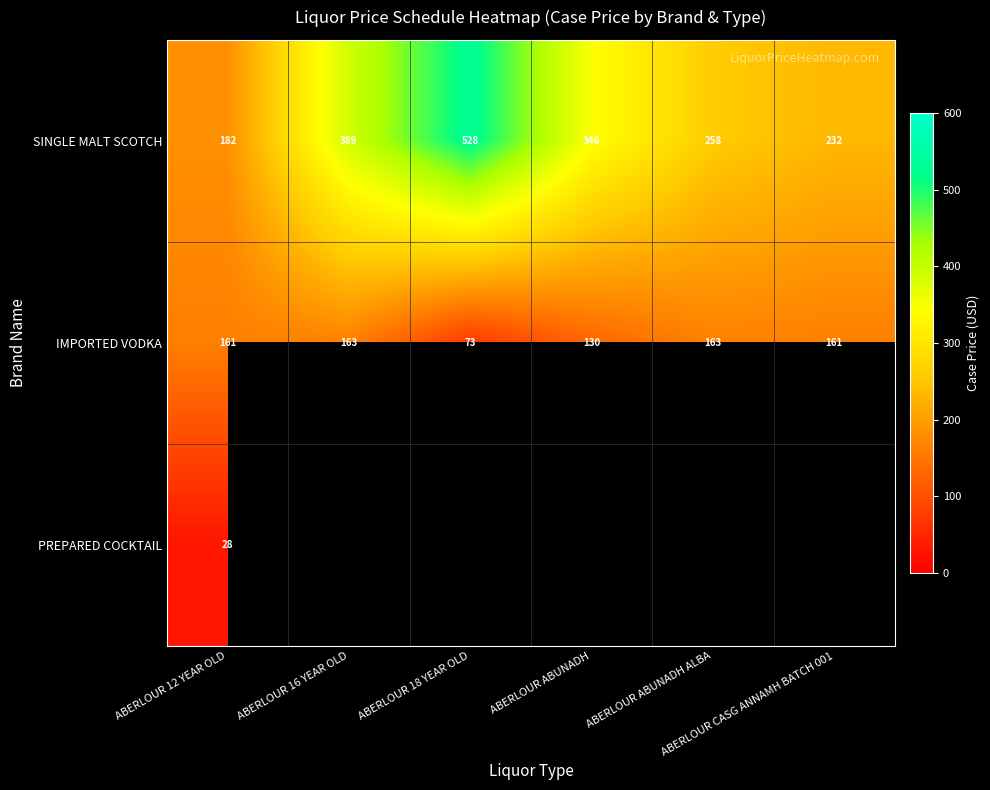

What is the sum of all IMPORTED VODKA values?

851.0